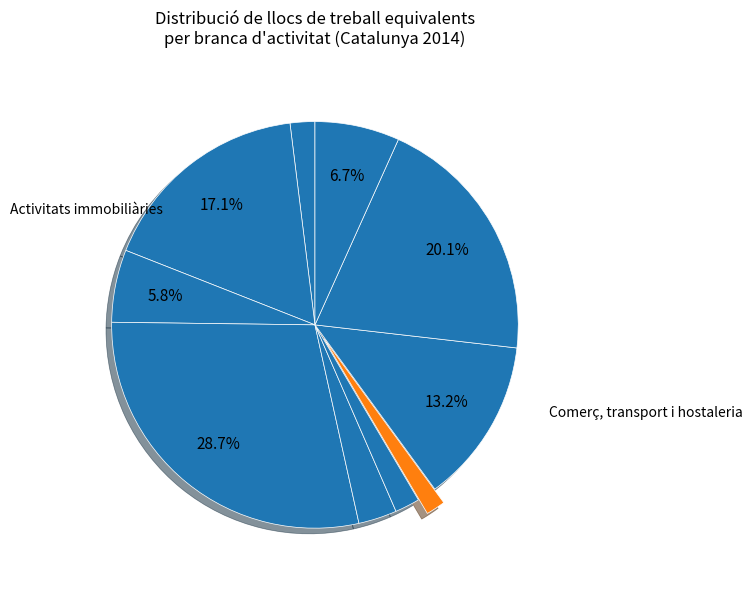

Count the number of slices in the pie.

10